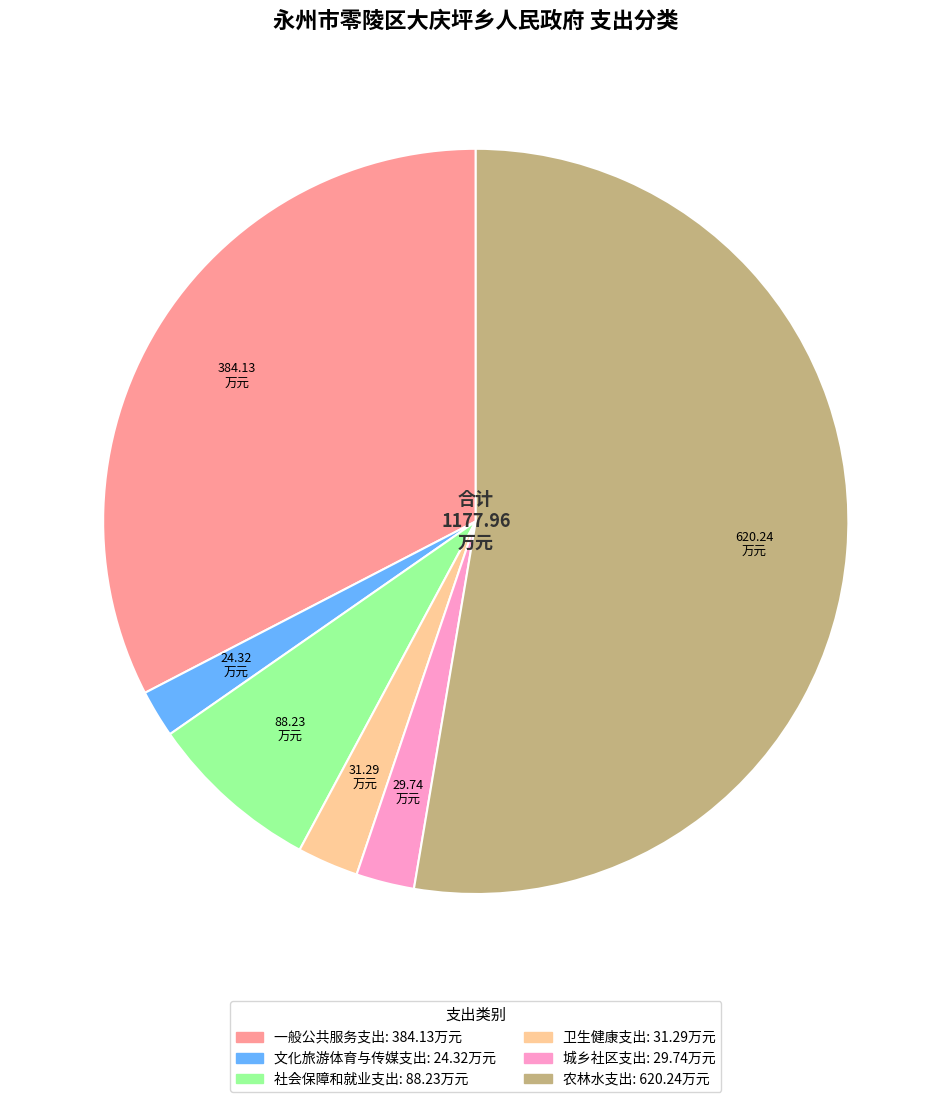

Is there any slice that represents more than half of the pie?

Yes